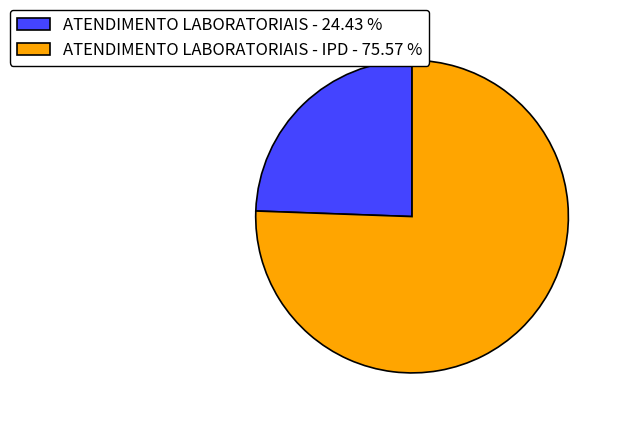

How many slices are in this pie chart?

2